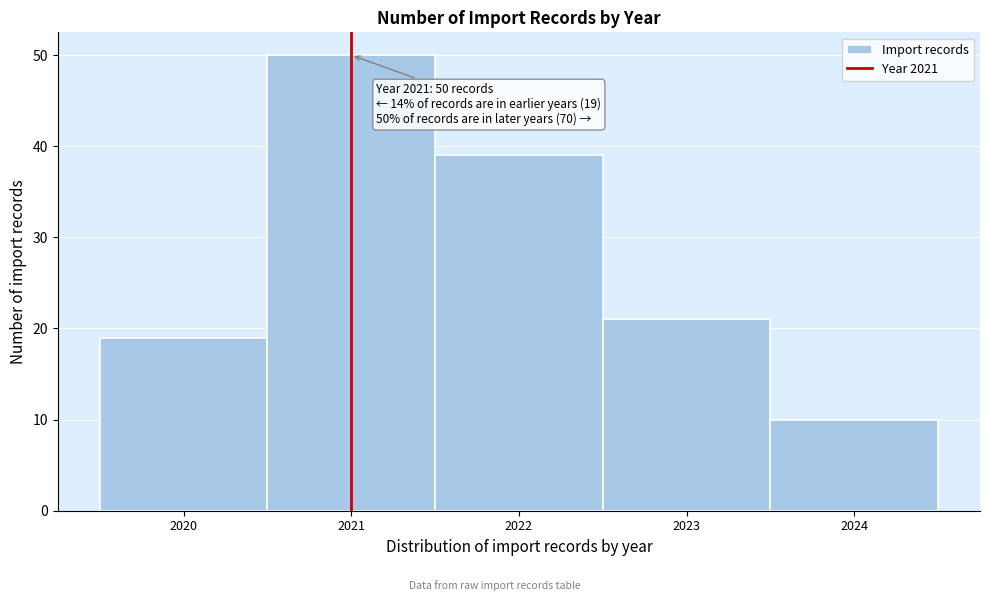

Which range on the x-axis has the tallest bar?

2020.5 to 2021.5